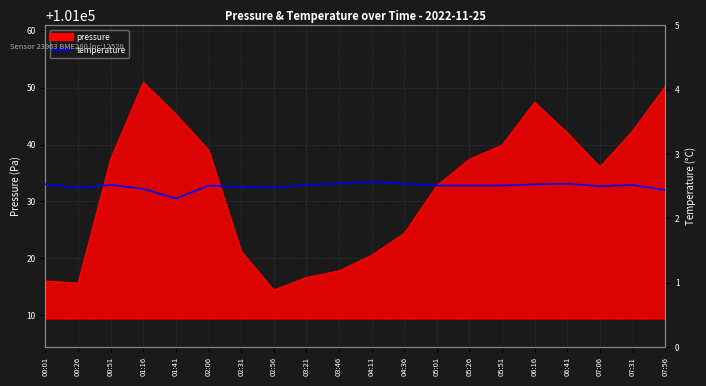

At which category does the data reach its first local valley?

00:26